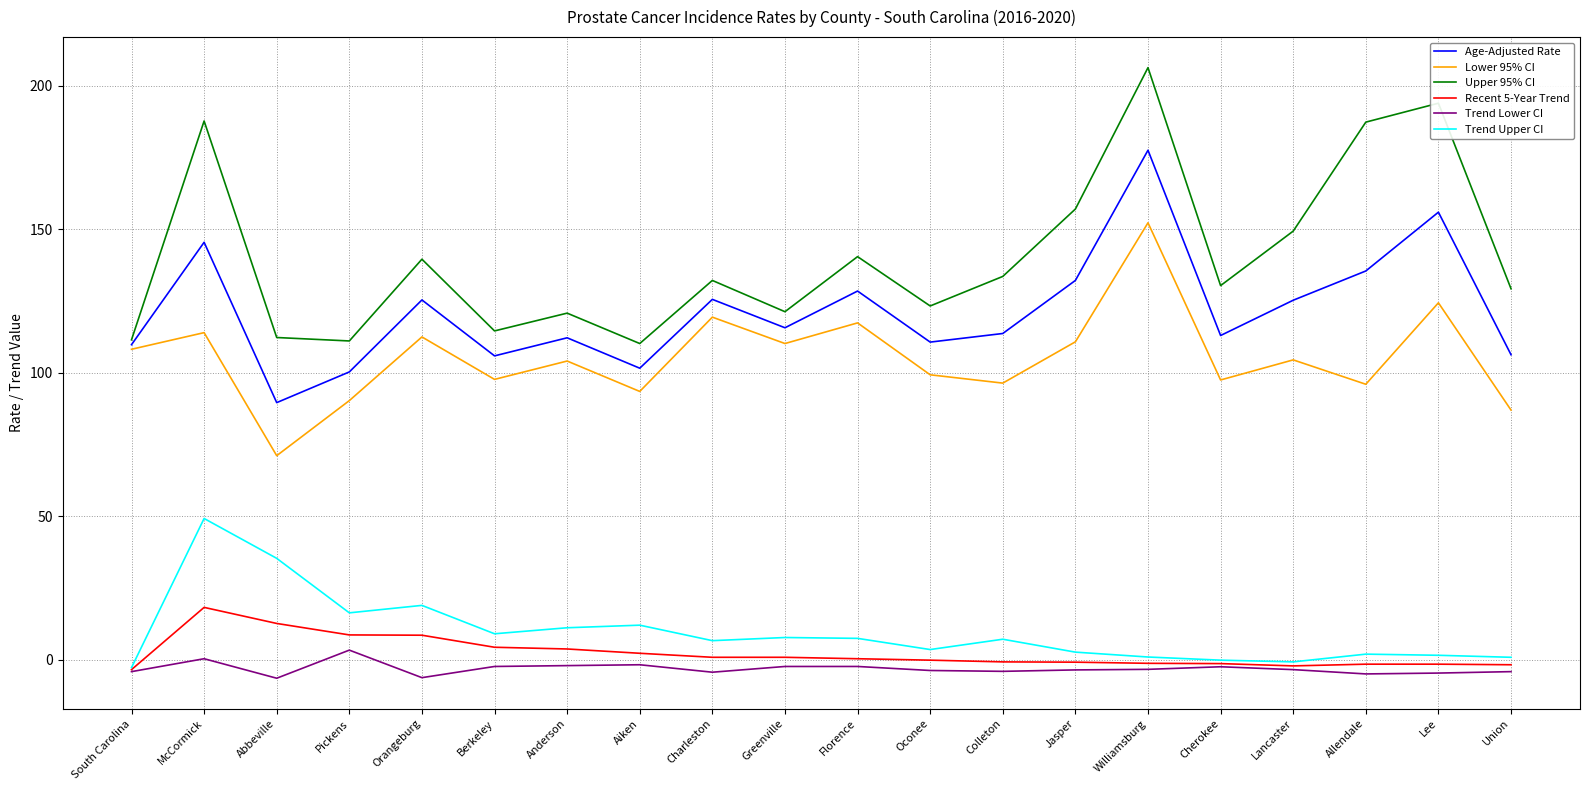

Which series has the widest spread of values?

Upper 95% CI